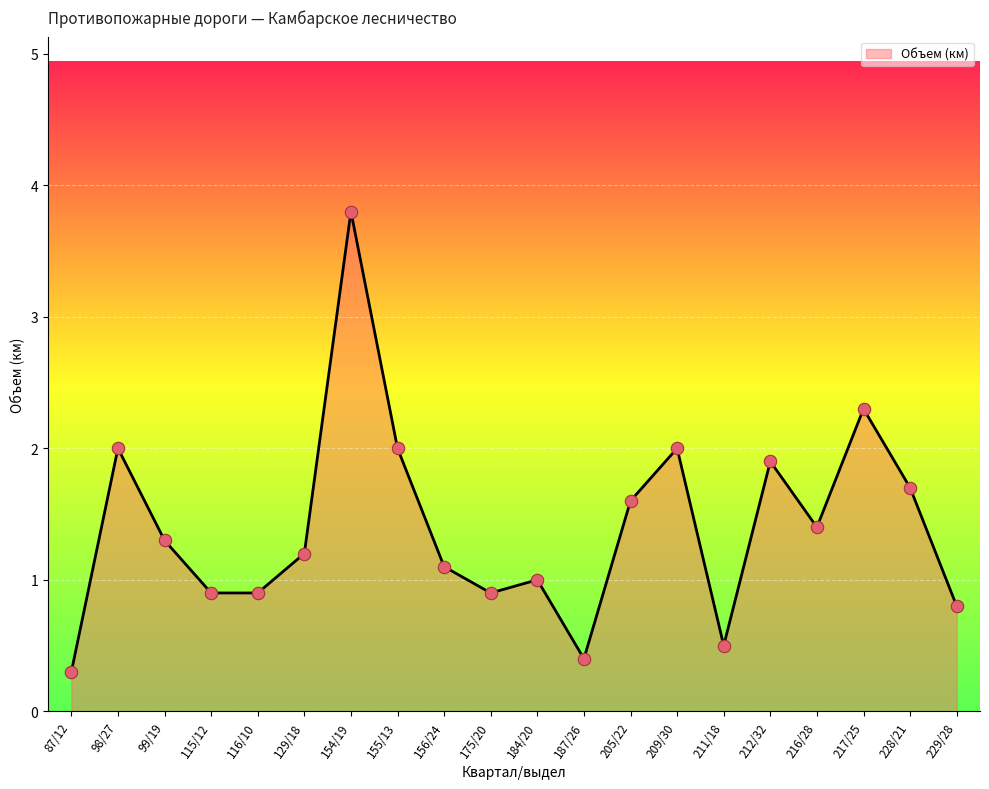

What is the ratio of the value at 87/12 to the value at 216/28?

0.2